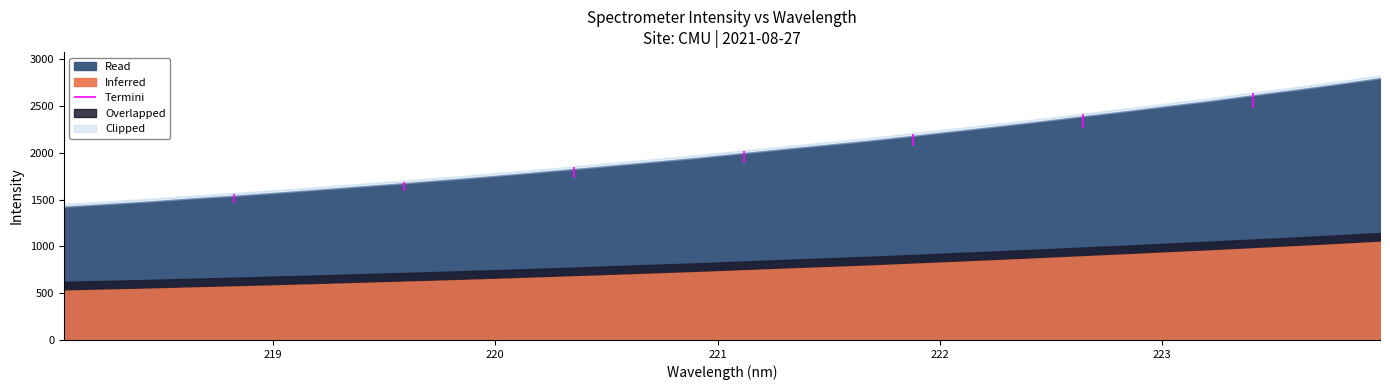

What position from the left is 218.6332?

4